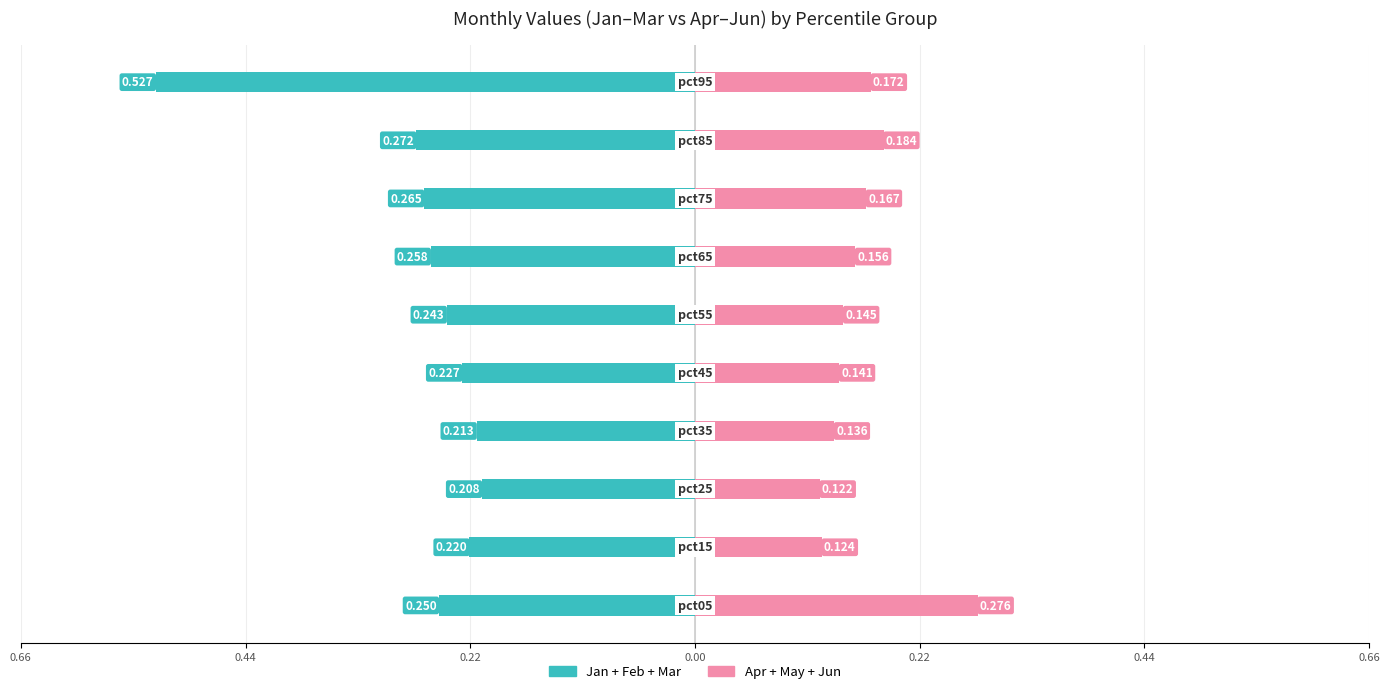

What is the value of the Jan+Feb+Mar bar at the 8th from the left?

-0.3